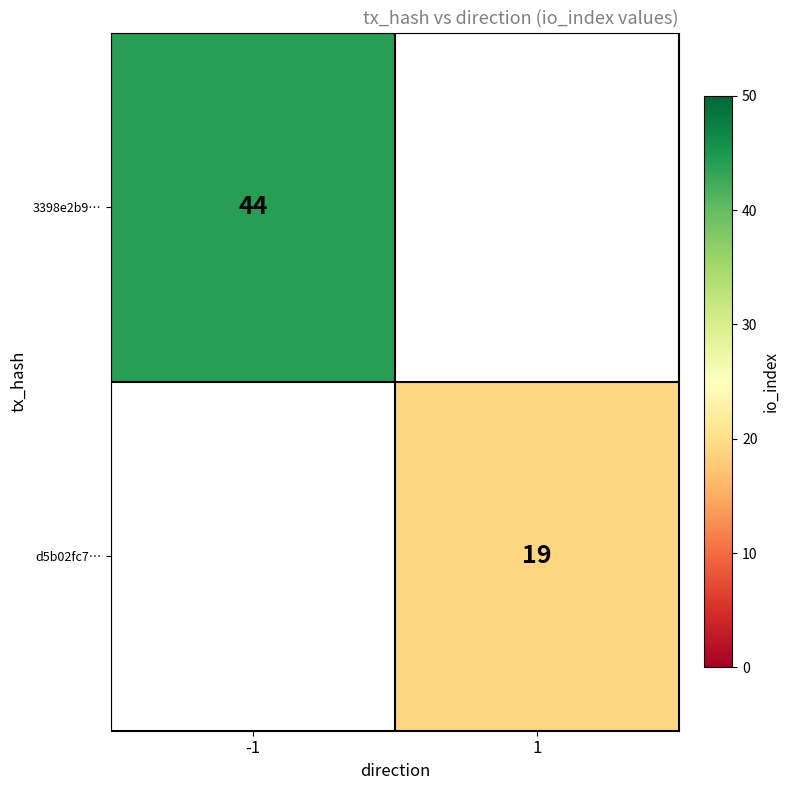

Between 1 and -1, which is larger?

-1